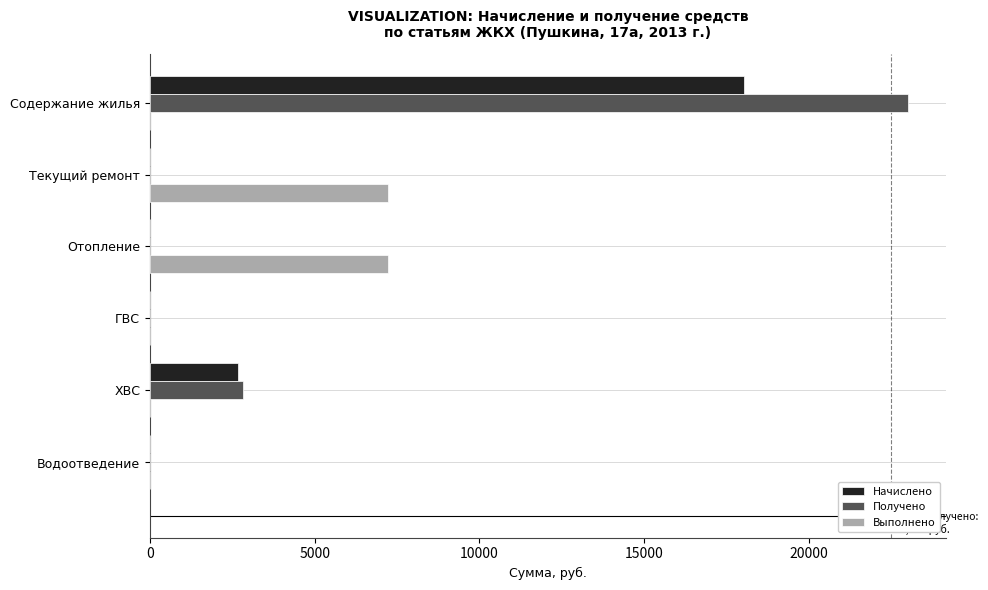

At which label is Начислено closest to 9012?

ХВС